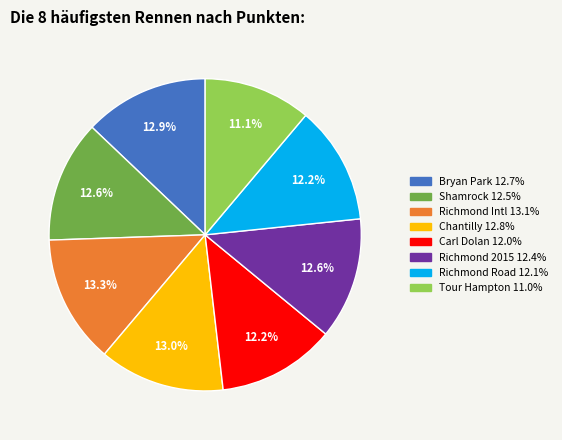

How many slices are in this pie chart?

8